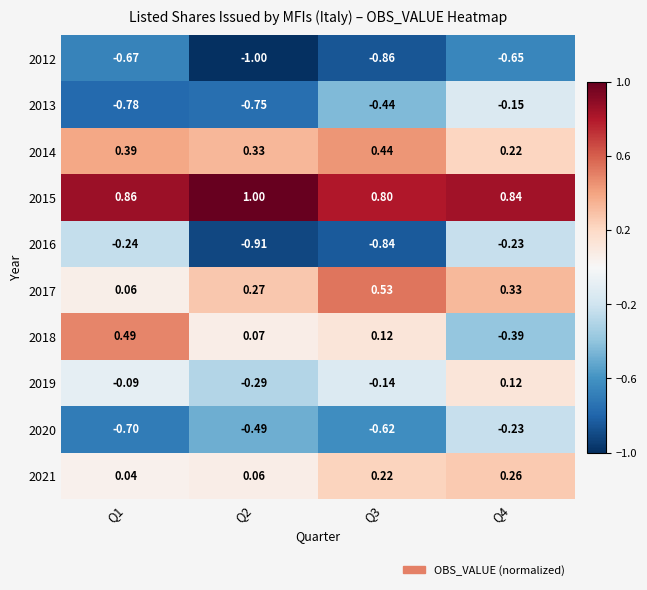

At how many categories does at least one series exceed 0?

4